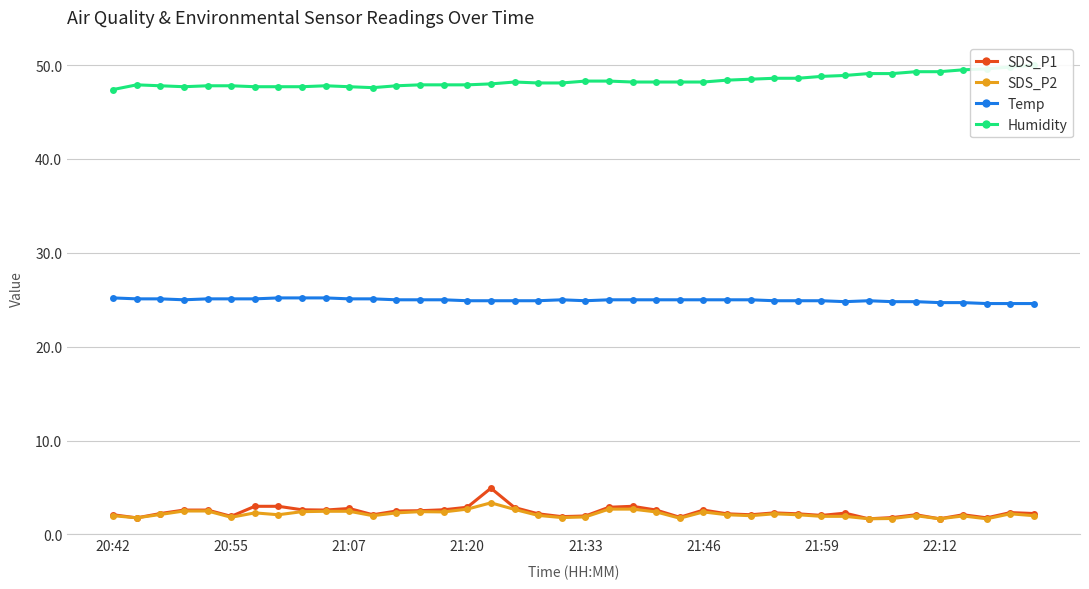

What is the sum of all Temp values?

998.2